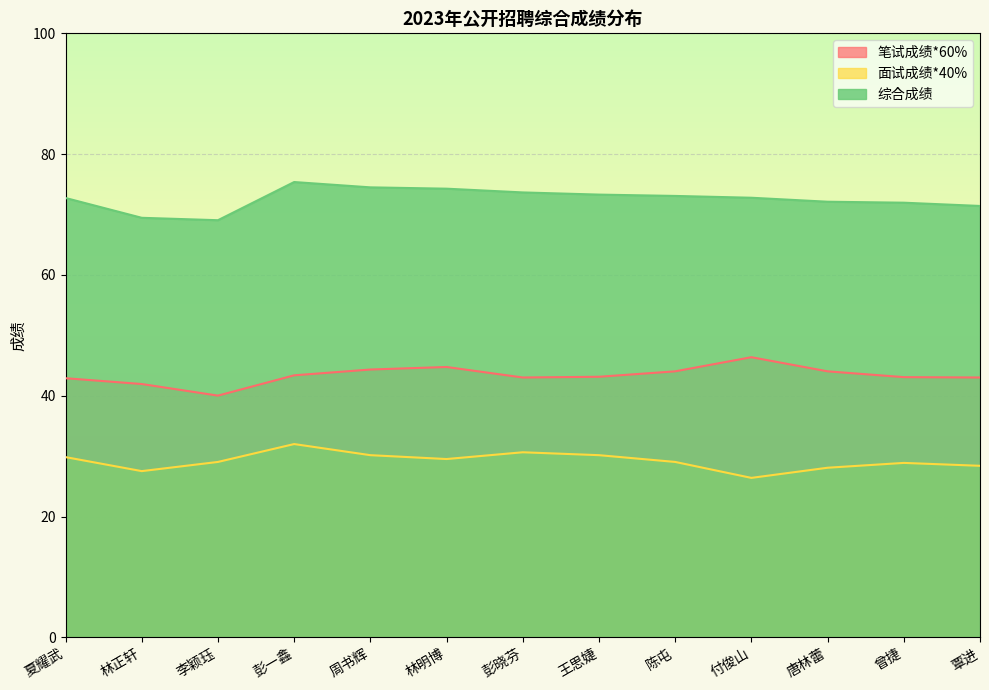

True or false: 笔试成绩*60% and 面试成绩*40% cross at least once.

False